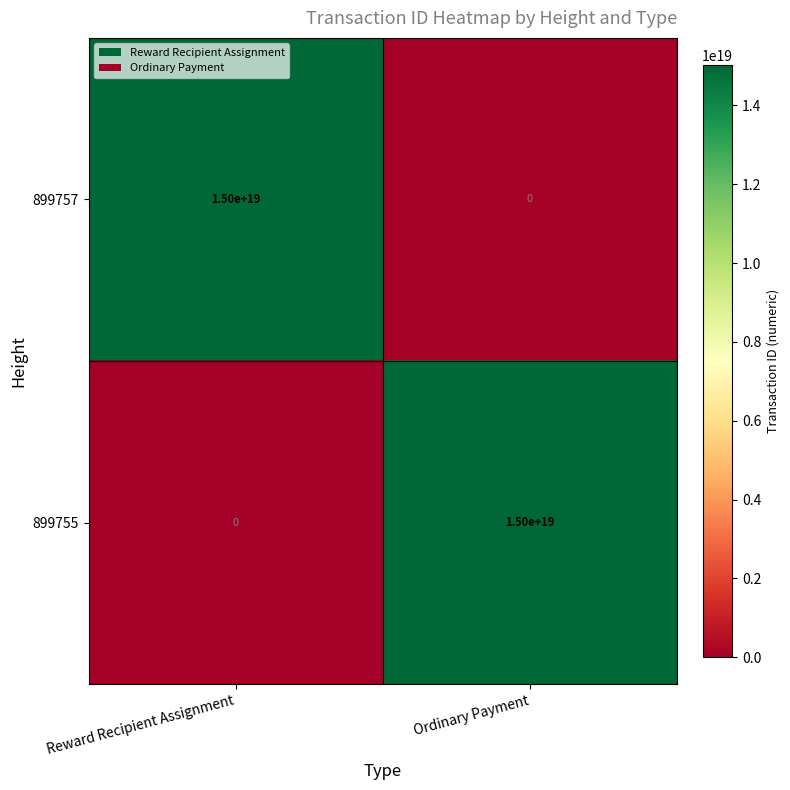

Is the value of 899757 at Reward Recipient Assignment greater than the value of 899755 at Reward Recipient Assignment?

Yes